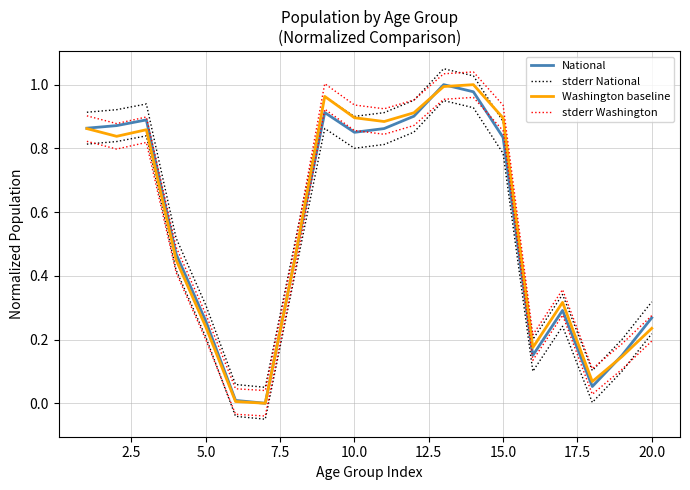

How many distinct data groups are displayed?

4